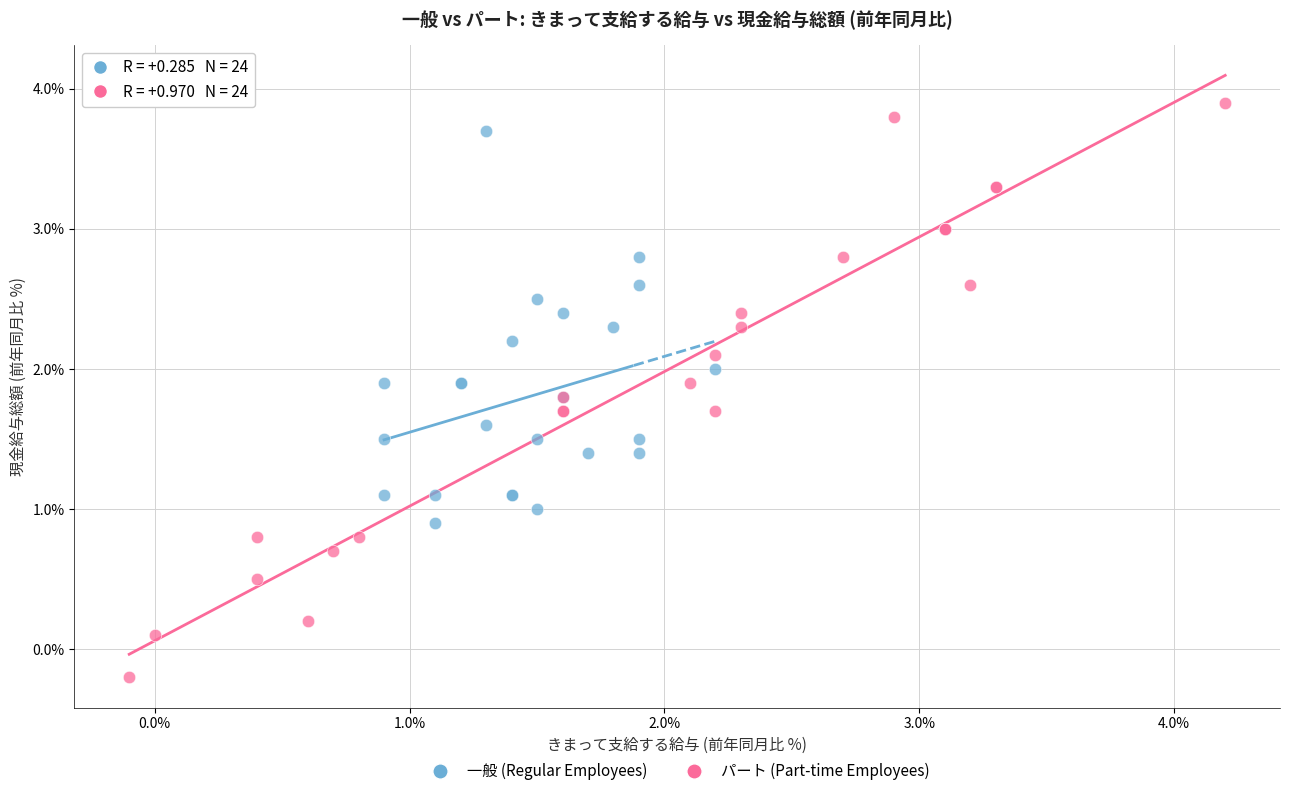

Which series has the largest Y range (max minus min)?

パート (Part-time Employees)